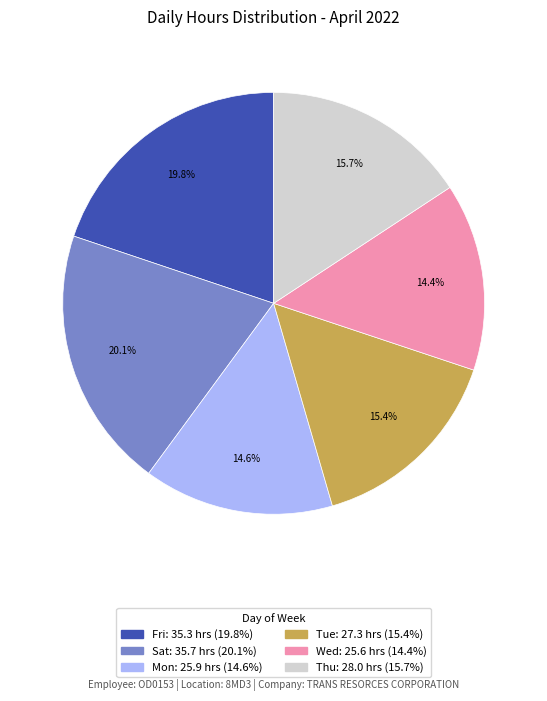

Is there any slice that represents more than half of the pie?

No